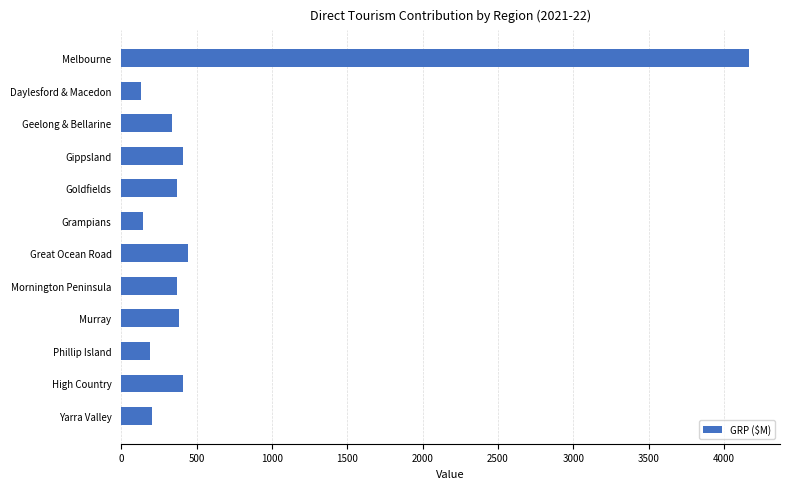

At which category does the chart reach its peak across all series?

Melbourne